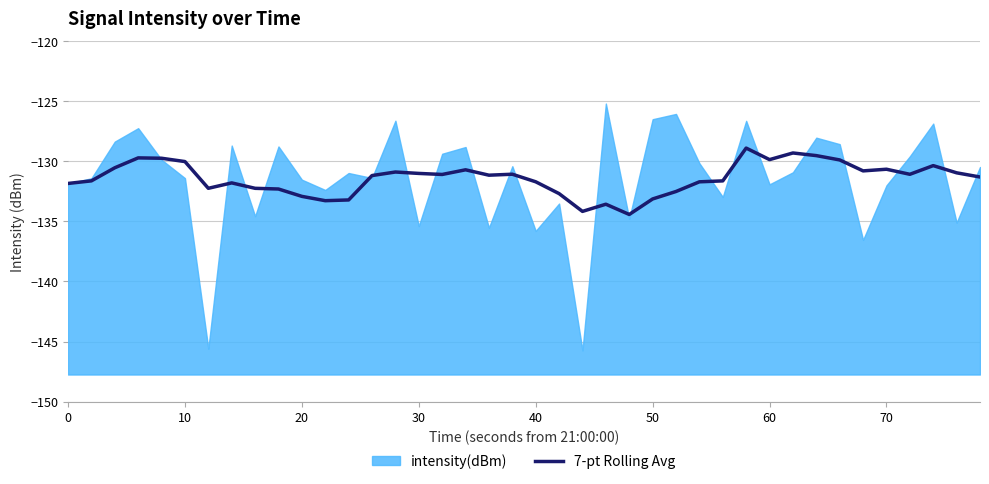

True or false: 7-pt Rolling Avg has a value of -131.0 at 30.

True